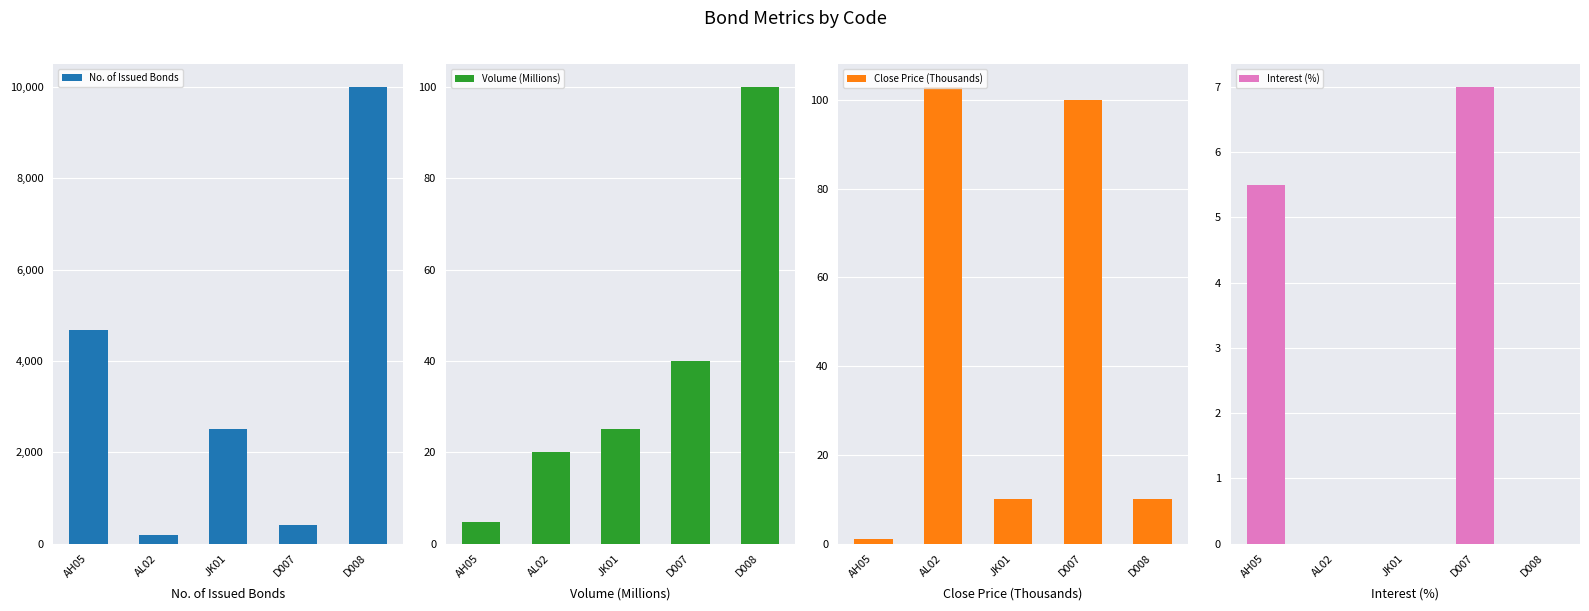

At how many categories does at least one series exceed 556?

3